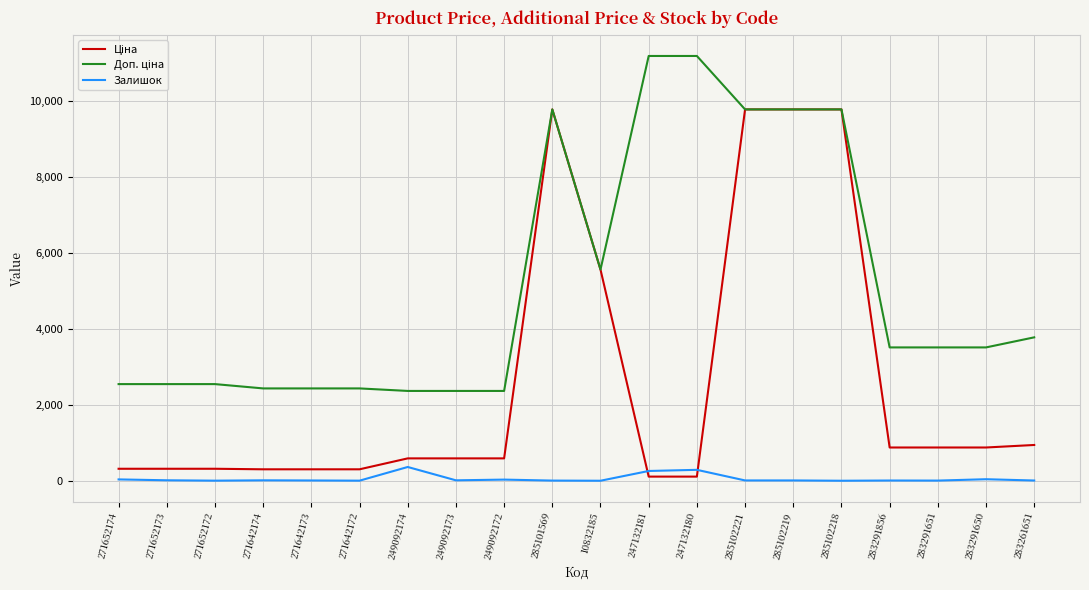

True or false: Залишок has a value of 9.0 at 283291856.

True